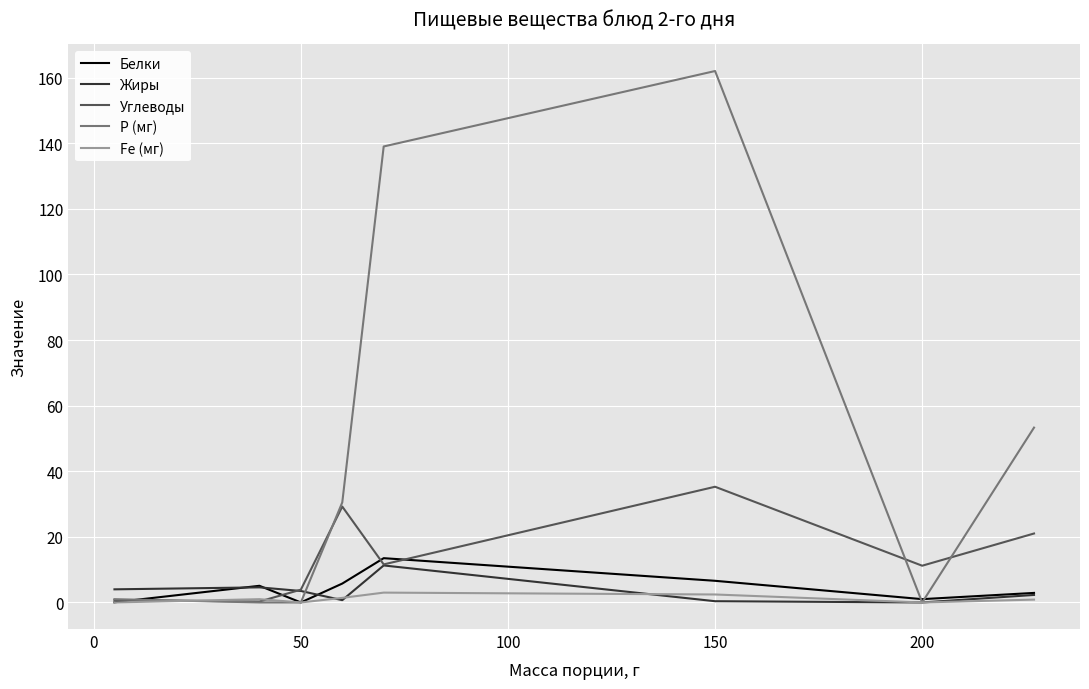

Does the chart display data point markers on the line(s)?

No